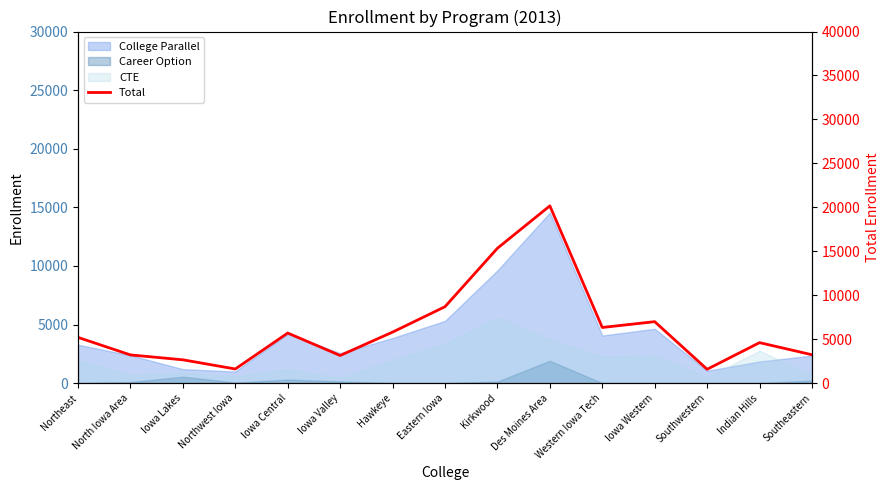

Count the number of values greater than 5201.

7